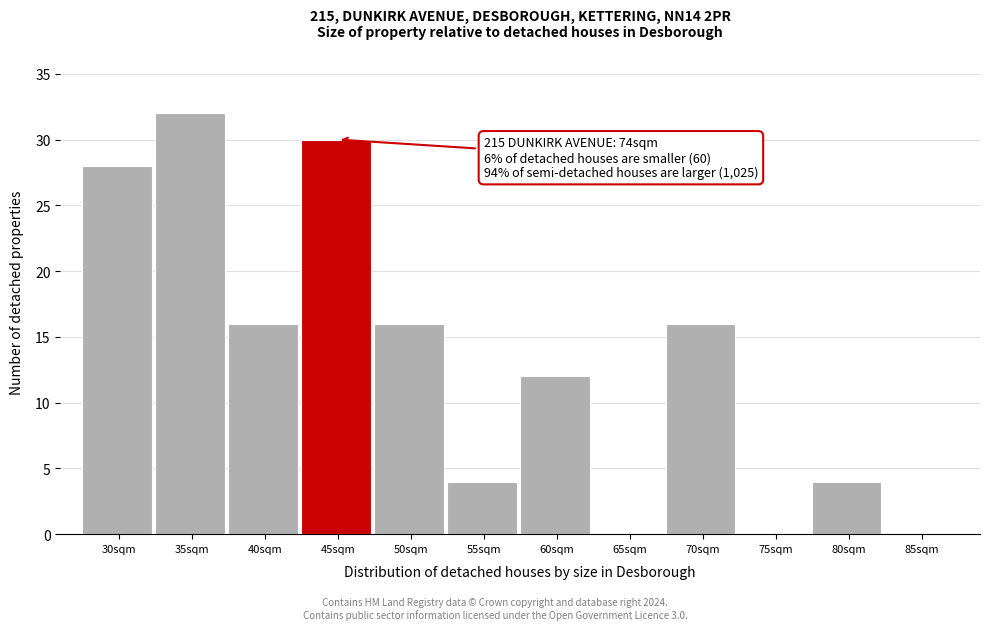

Reading left to right, transcribe all the data shown in this chart.

30sqm=28	35sqm=32	40sqm=16	45sqm=30	50sqm=16	55sqm=4	60sqm=12	65sqm=0	70sqm=16	75sqm=0	80sqm=4	85sqm=0